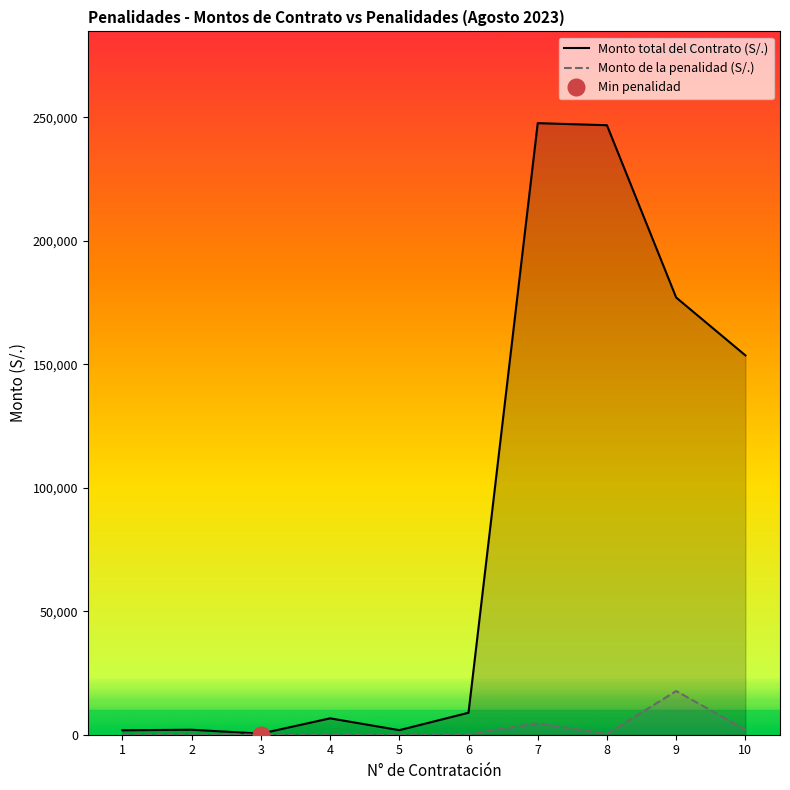

Reading left to right, what are all the values shown in this chart?

Monto total del Contrato (S/.): 1=1800.0	2=2020.5	3=437.4	4=6638.4	5=1848.0	6=8900.0	7=247598.8	8=246750.0	9=177000.0	10=153573.8
Monto de la penalidad (S/.): 1=75.0	2=117.8	3=25.5	4=221.2	5=123.2	6=296.6	7=4599.6	8=329.0	9=17700.0	10=1980.3